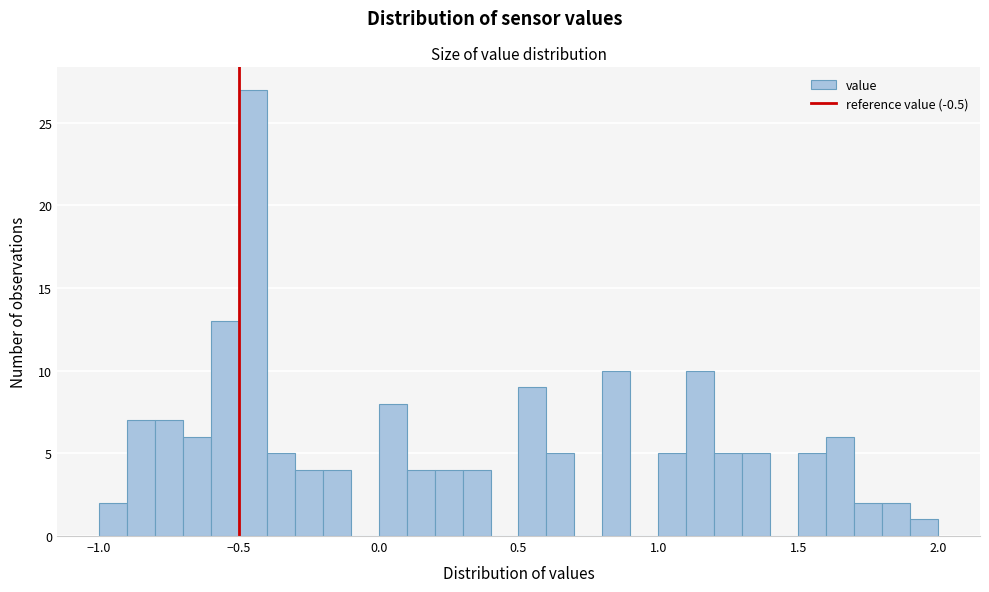

Read against the x-axis, roughly where is the centre of the tallest bar?

-0.45